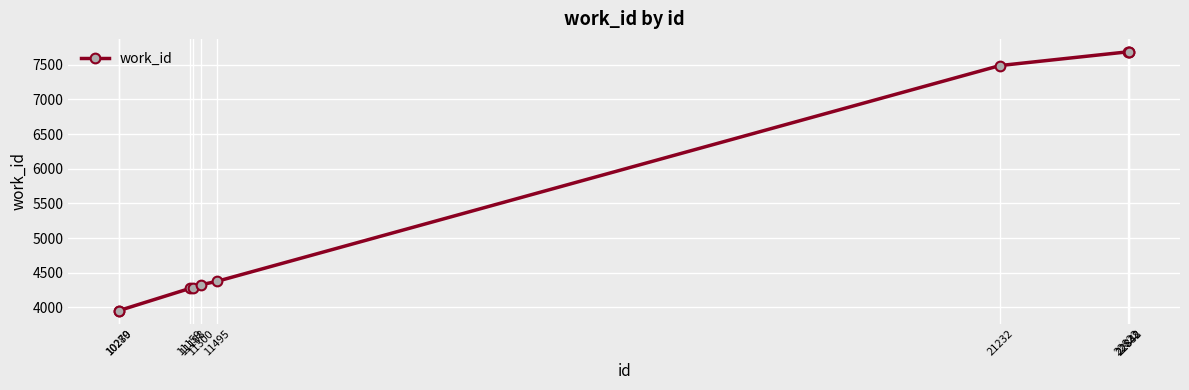

What is the value of the 1st point from the left?

3953